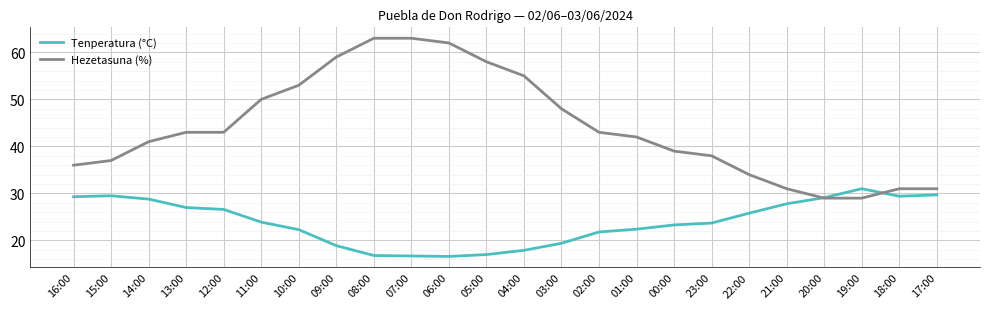

What position from the left is 11:00?

6